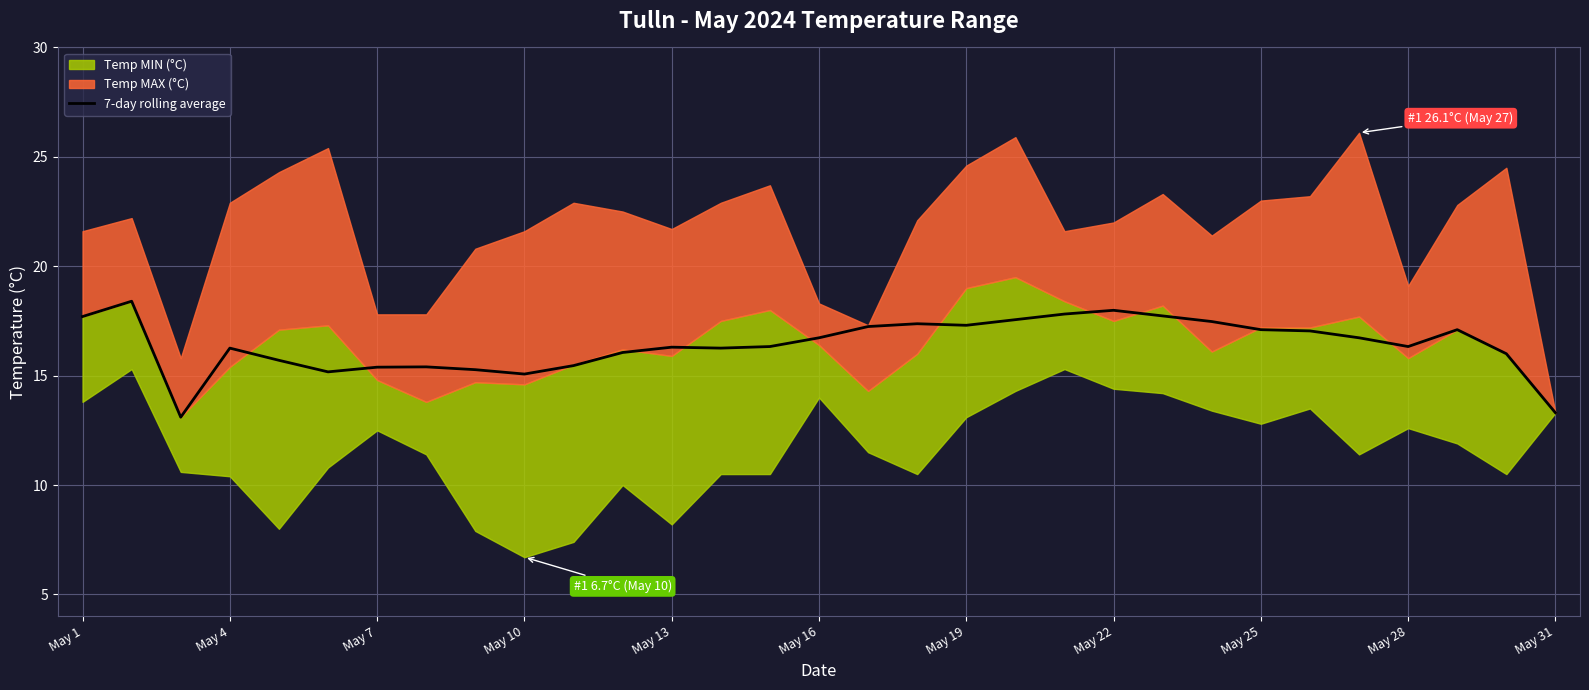

What is the minimum value for 7-day rolling average?

13.1